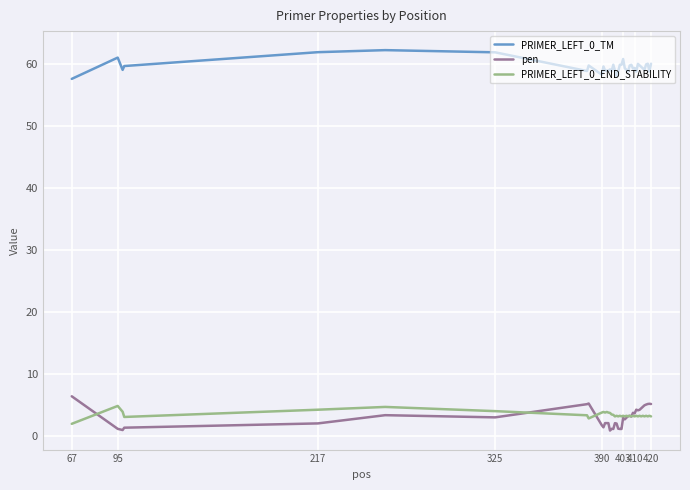

True or false: PRIMER_LEFT_0_TM and pen cross at least once.

False